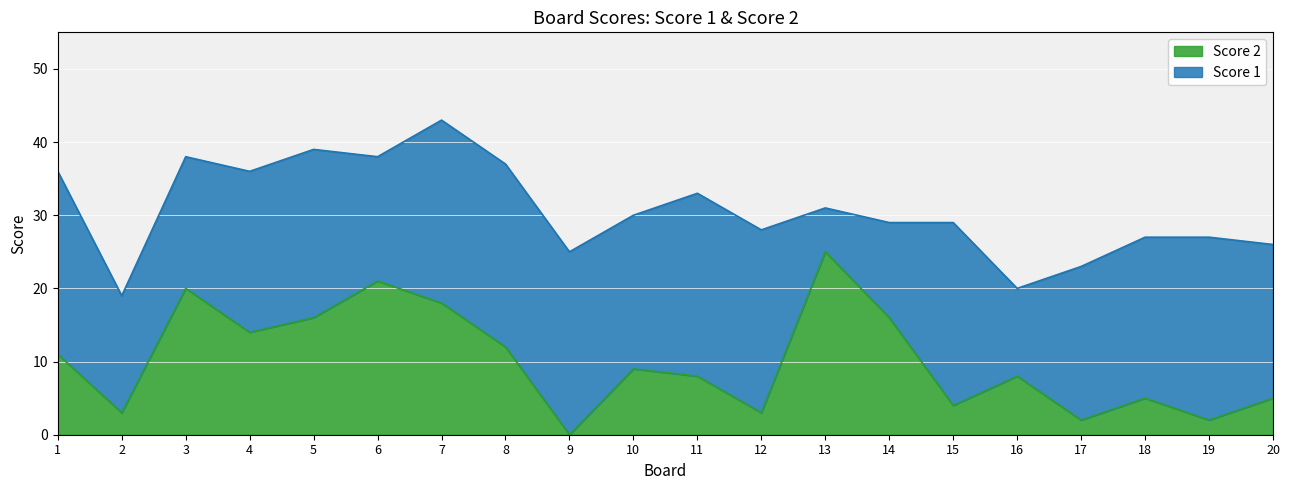

Is it true that the value at 9 is 0?

True